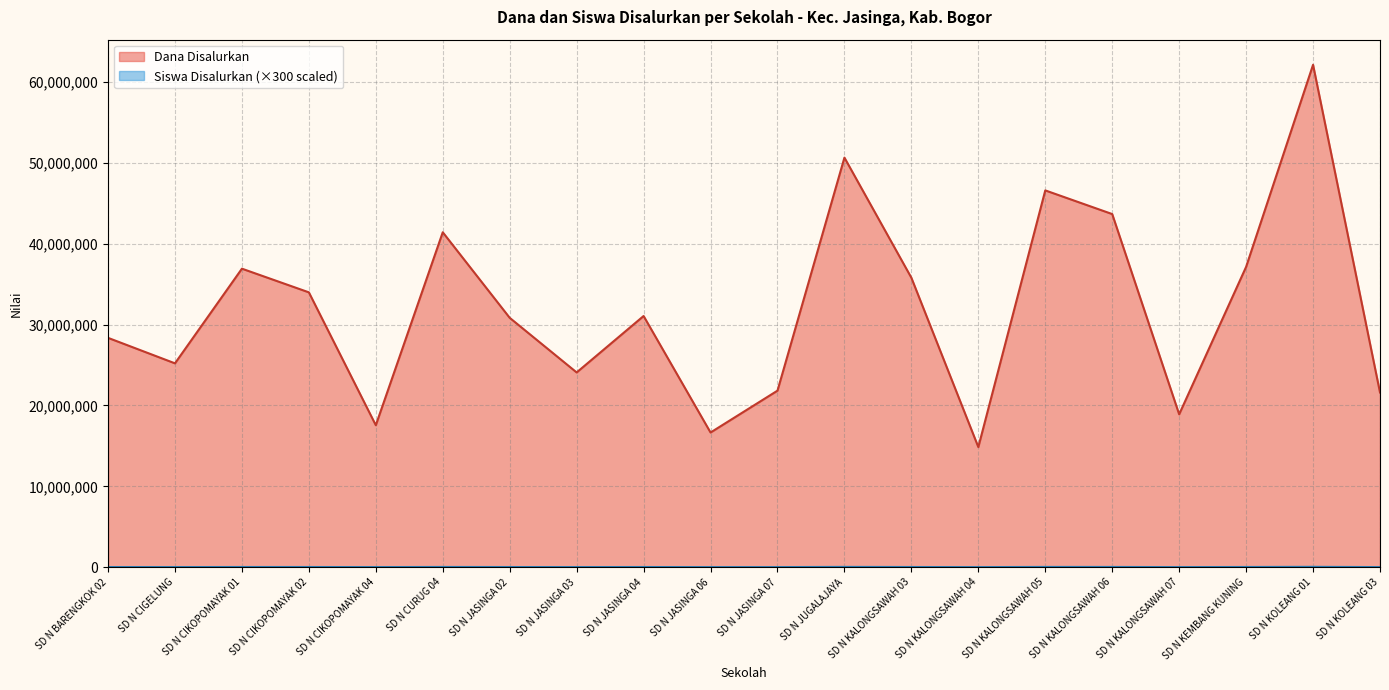

How many data points in Siswa Disalurkan are less than 24900?

10